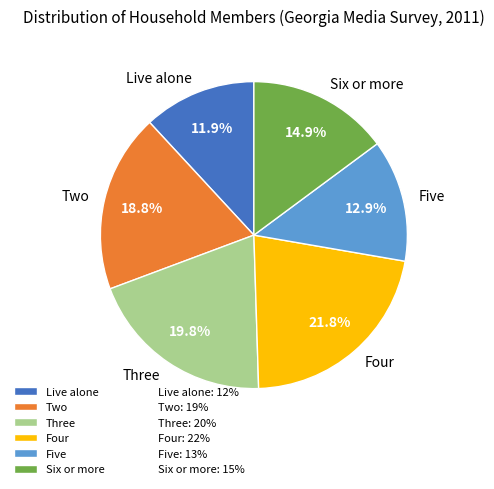

Is there a majority slice in this chart?

No